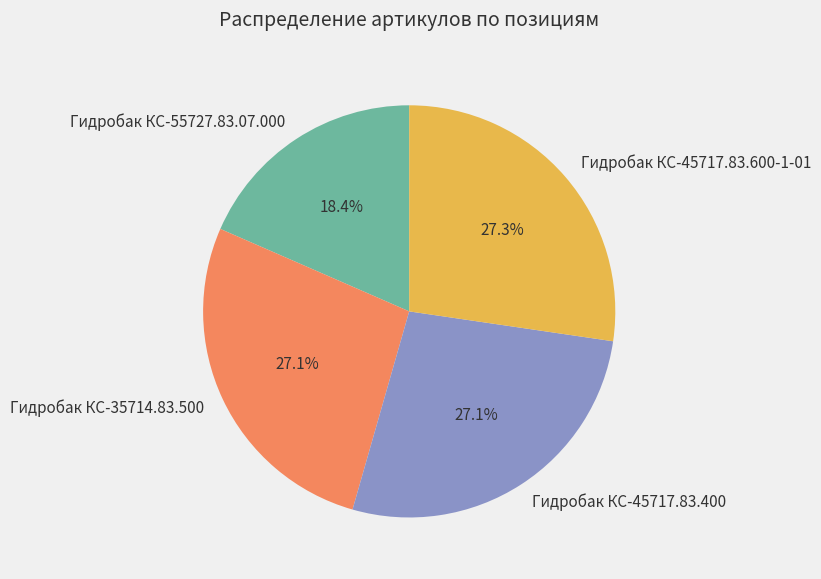

To the nearest percent, what is the average slice percentage?

25%